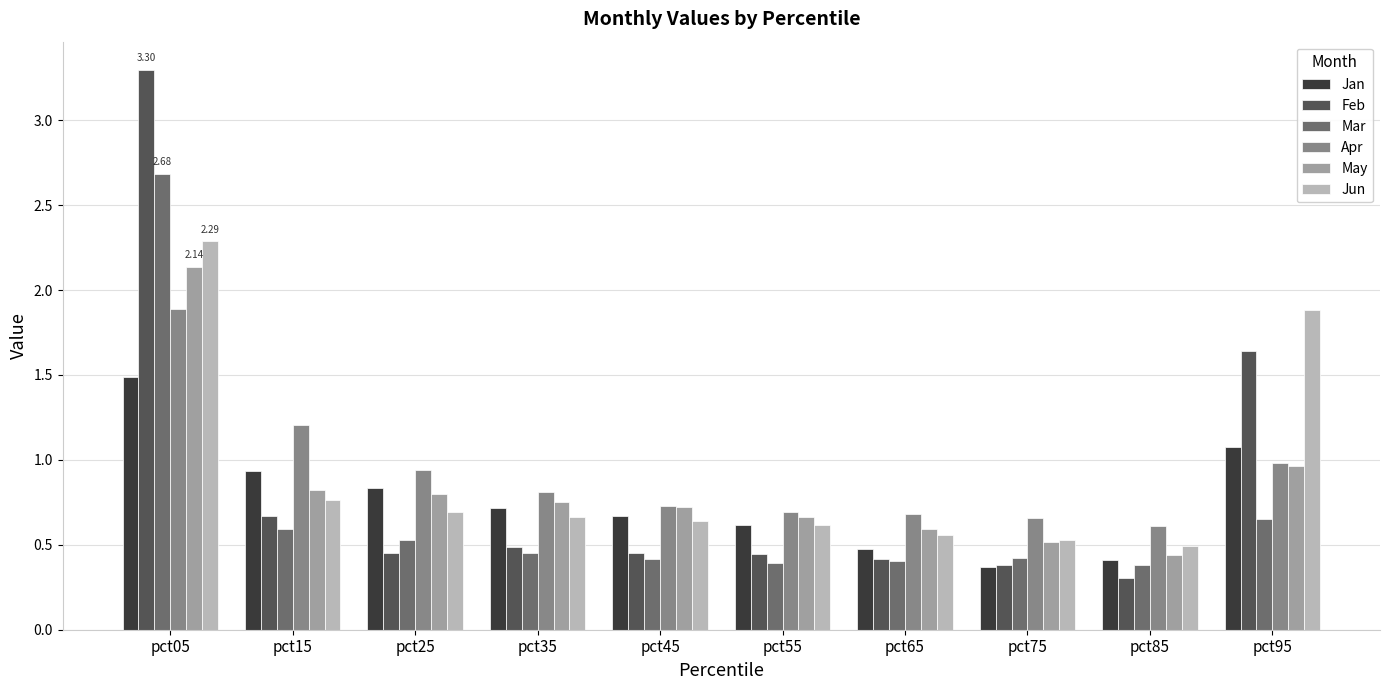

Is the value of Jun at pct85 greater than the value of May at pct95?

No